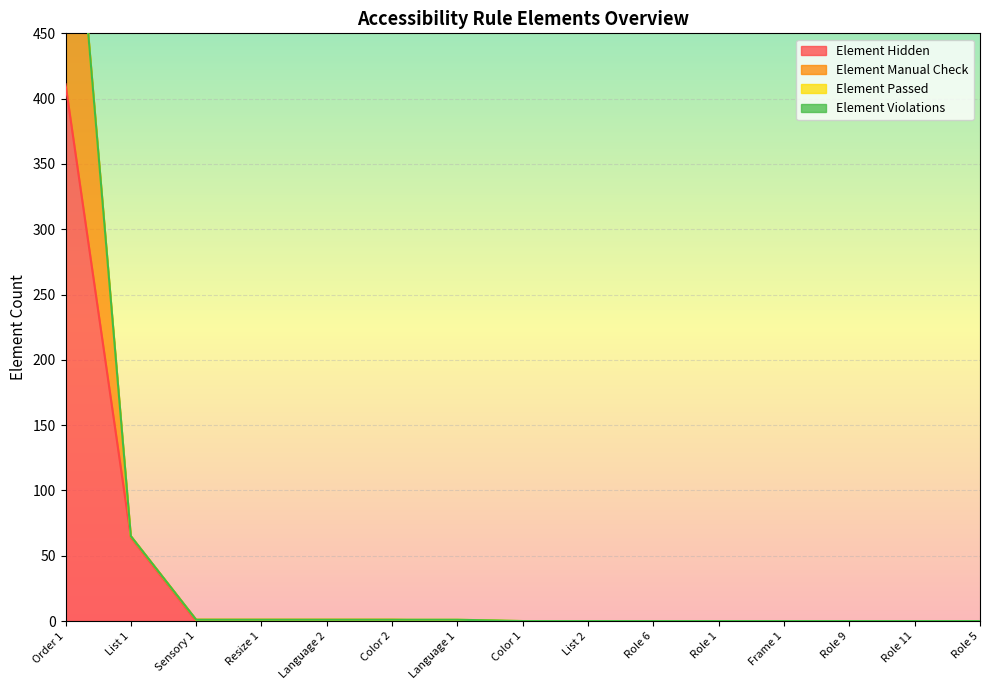

What is the value of the Element Manual Check point at the 4th from the left?

1